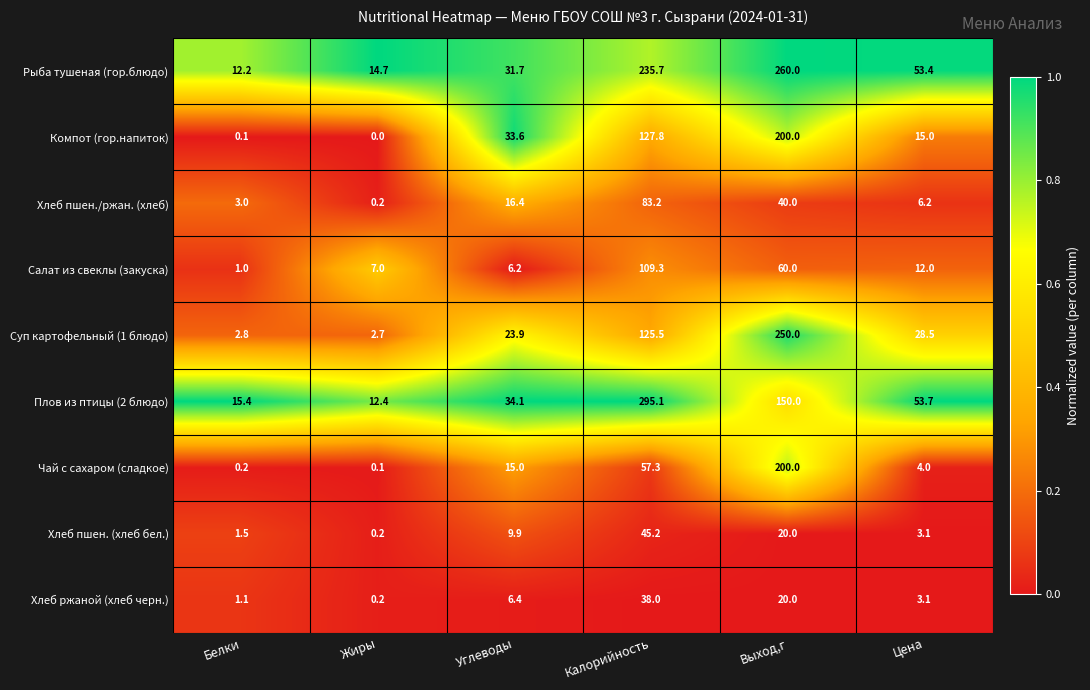

At which category does the chart reach its minimum across all series?

Жиры